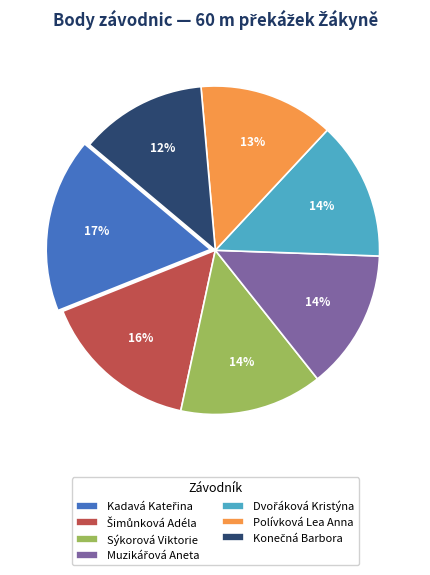

What percentage is the Polívková Lea Anna slice, to the nearest percent?

13%